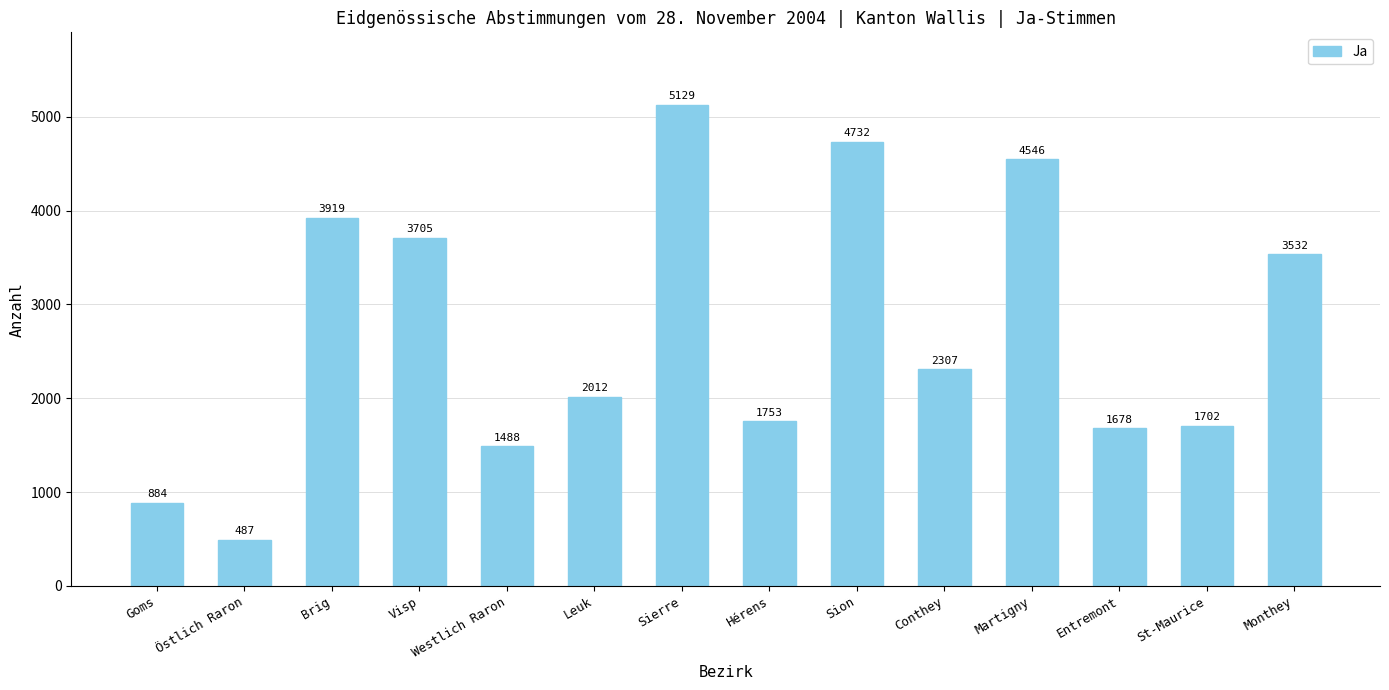

What position from the left is Hérens?

8